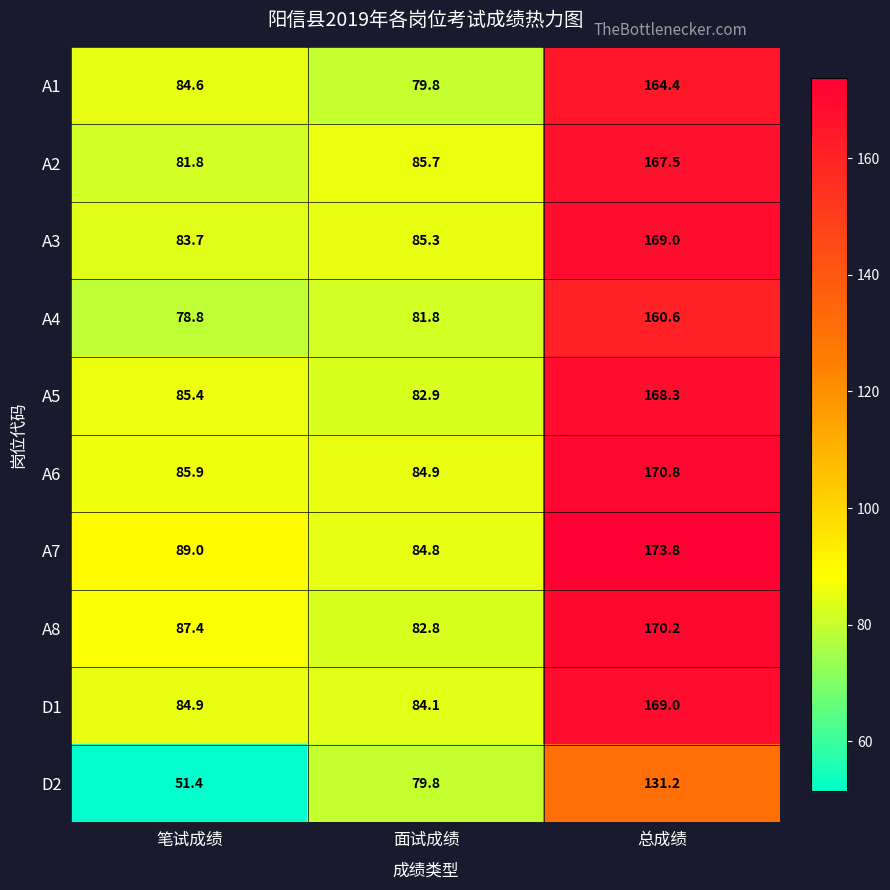

Which series has the largest total across all categories?

A7